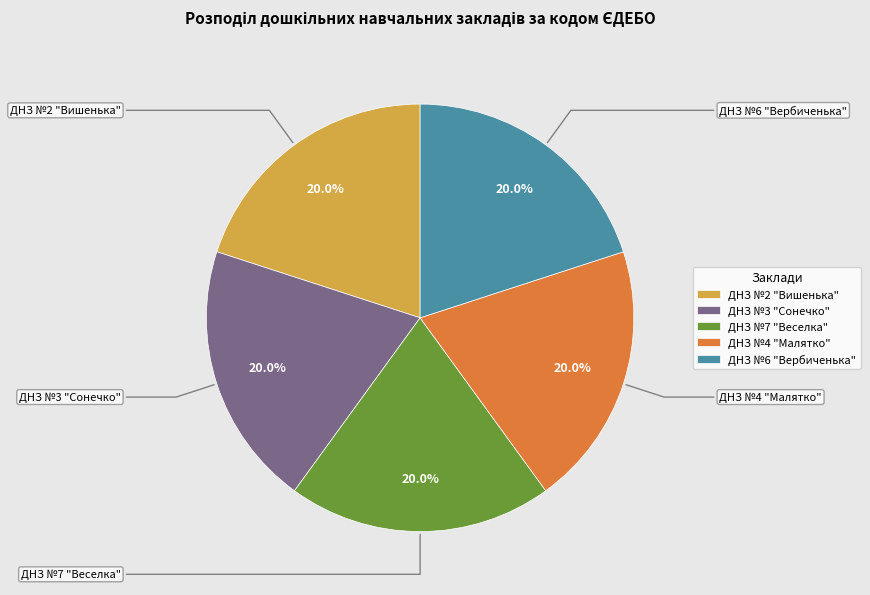

Is there any slice that represents more than half of the pie?

No